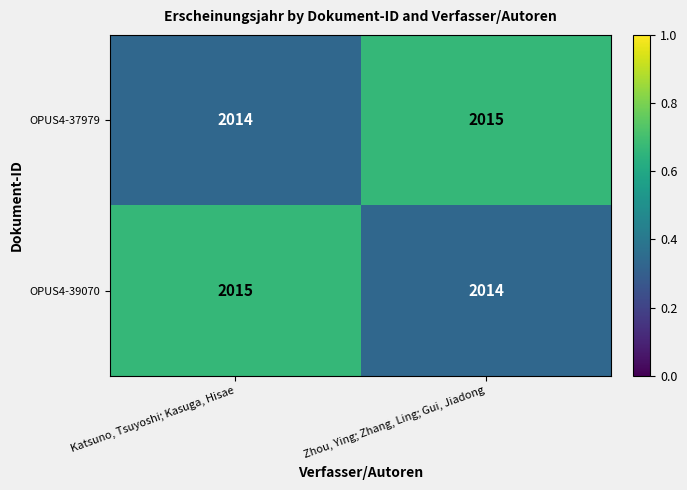

Reading right to left, what are all the values shown in this chart?

OPUS4-37979: Zhou, Ying; Zhang, Ling; Gui, Jiadong=2015	Katsuno, Tsuyoshi; Kasuga, Hisae=2014
OPUS4-39070: Zhou, Ying; Zhang, Ling; Gui, Jiadong=2014	Katsuno, Tsuyoshi; Kasuga, Hisae=2015